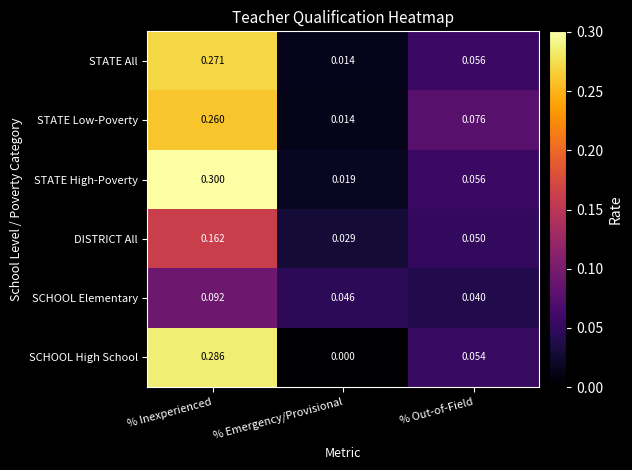

Which series has the largest total across all categories?

STATE High-Poverty